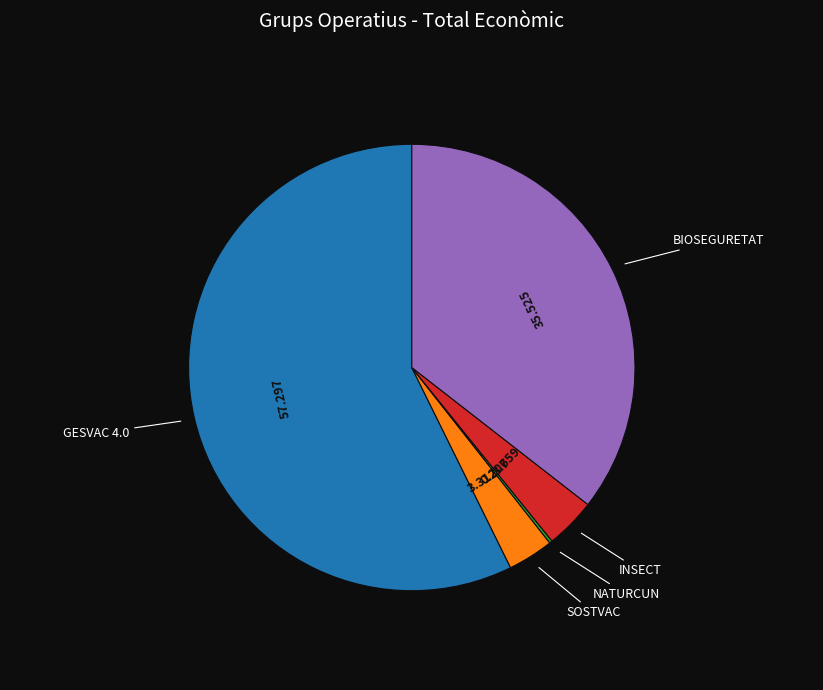

Is there any slice that represents more than half of the pie?

Yes